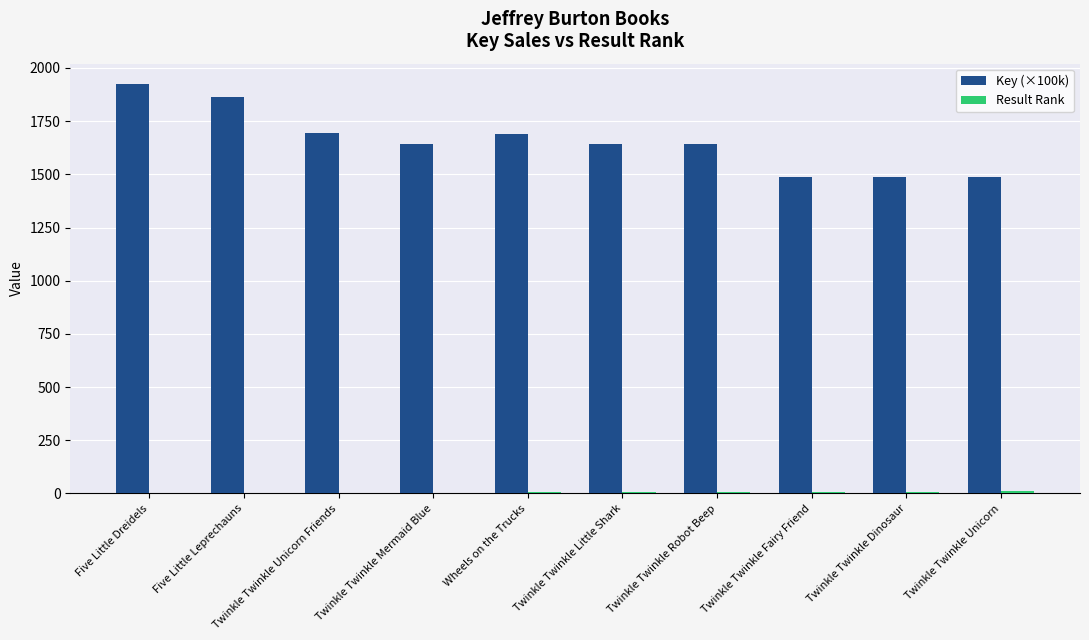

What is the highest value of the Key (×100k) series?

1924.2